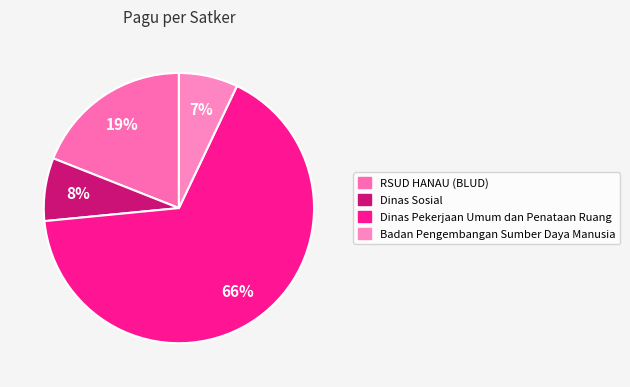

Which slice is the largest?

Dinas Pekerjaan Umum dan Penataan Ruang